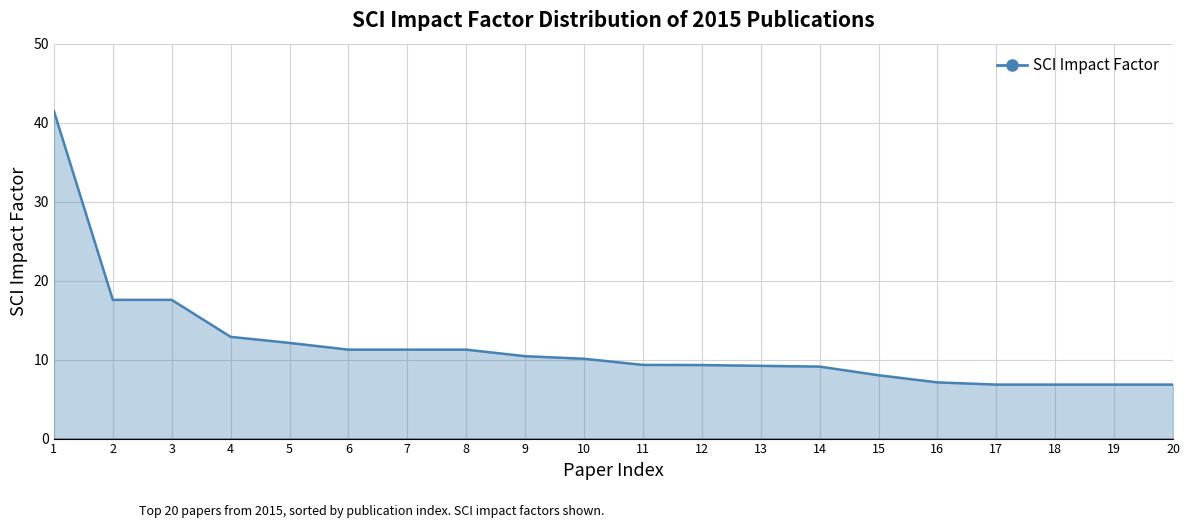

What is the difference between the second highest and minimum values?

10.7